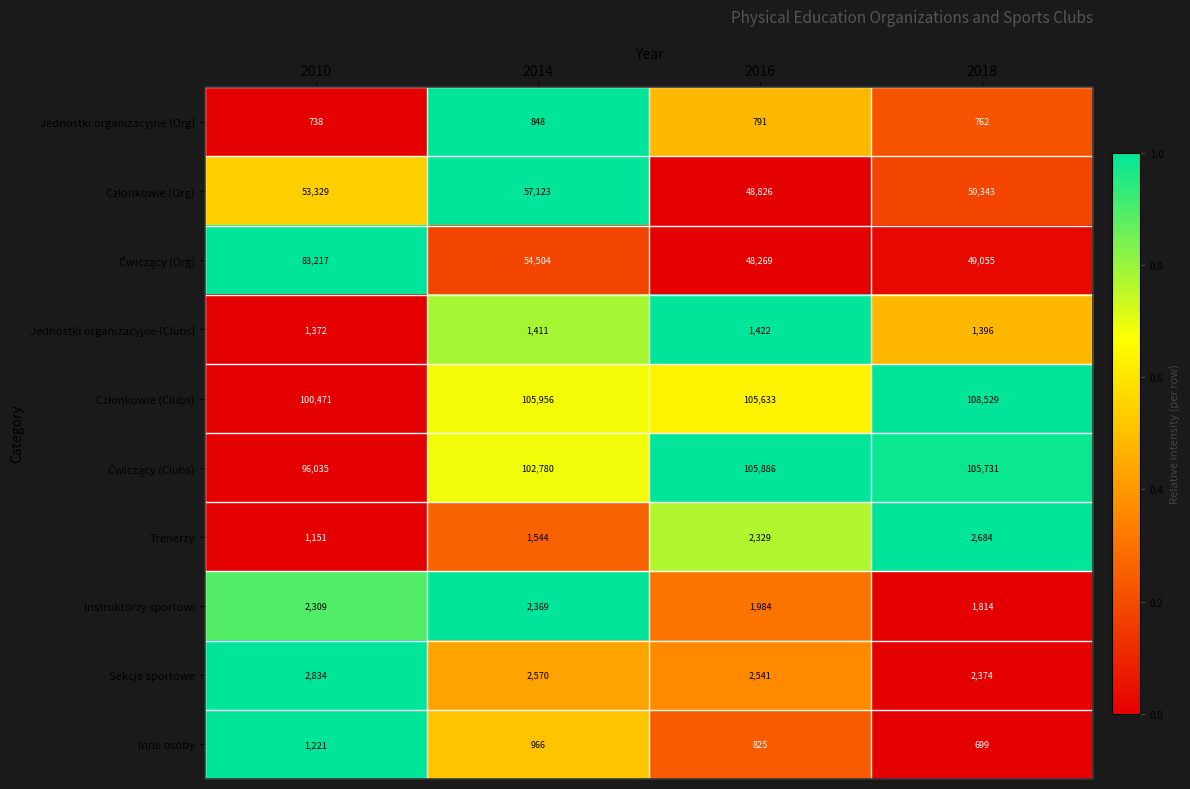

What is the difference between the maximum and minimum values in the Sekcje sportowe series?

460